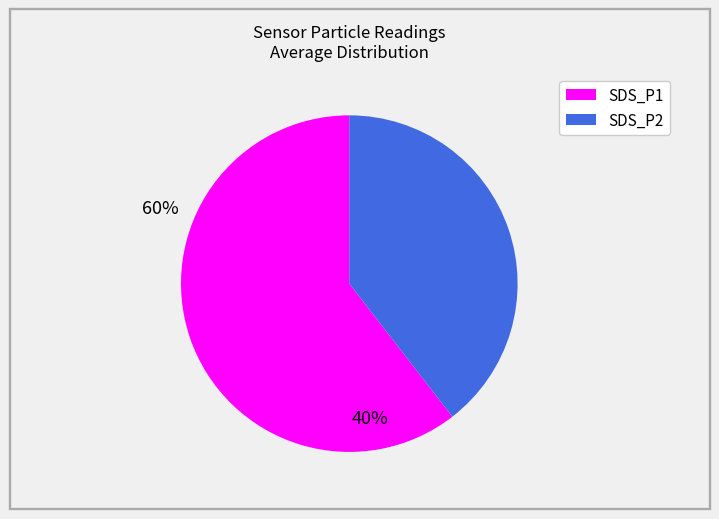

Is it true that SDS_P1 is 60% of the pie?

True